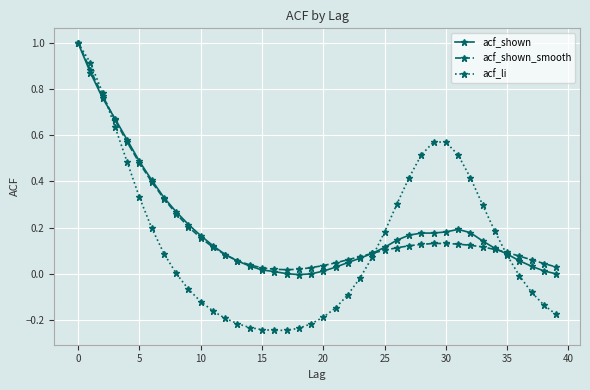

What are all the series names shown in the legend?

acf_shown, acf_shown_smooth, acf_li